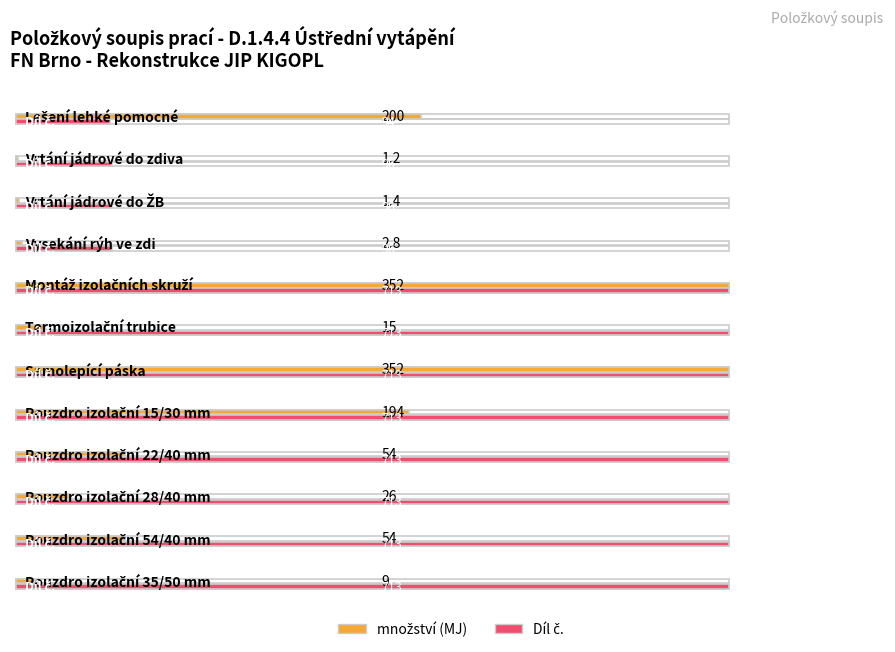

Count the number of data series in this chart.

2